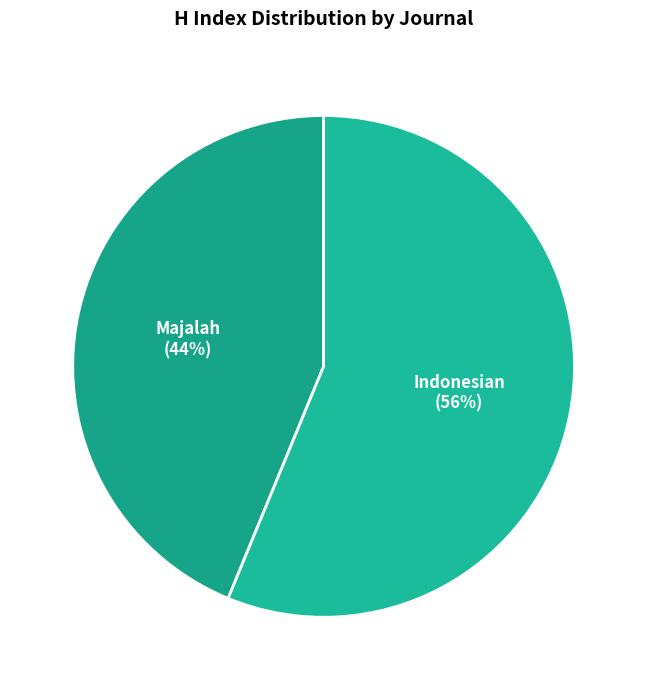

To the nearest percent, what is the difference between the largest and smallest slice percentages?

12%